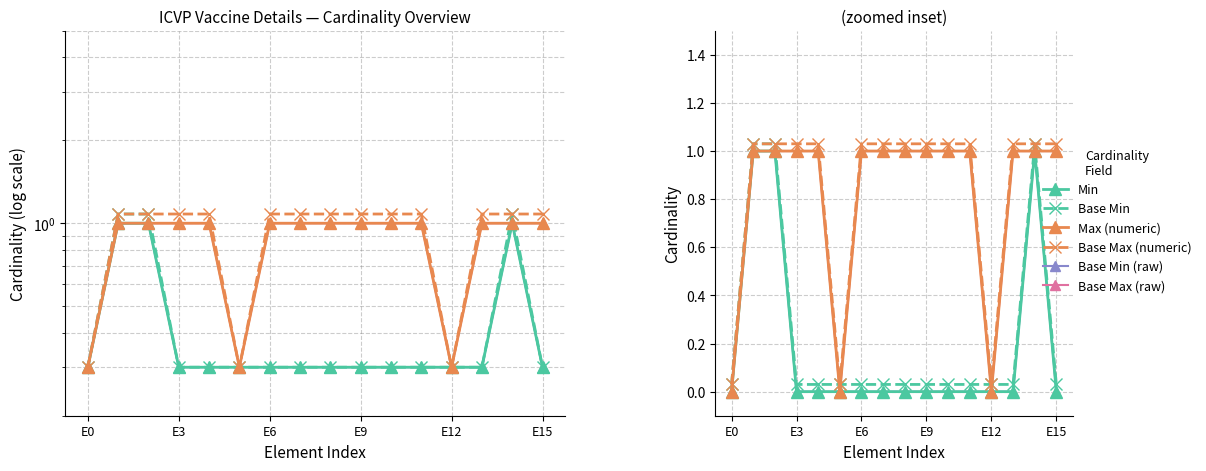

What is the greatest value displayed?

1.0